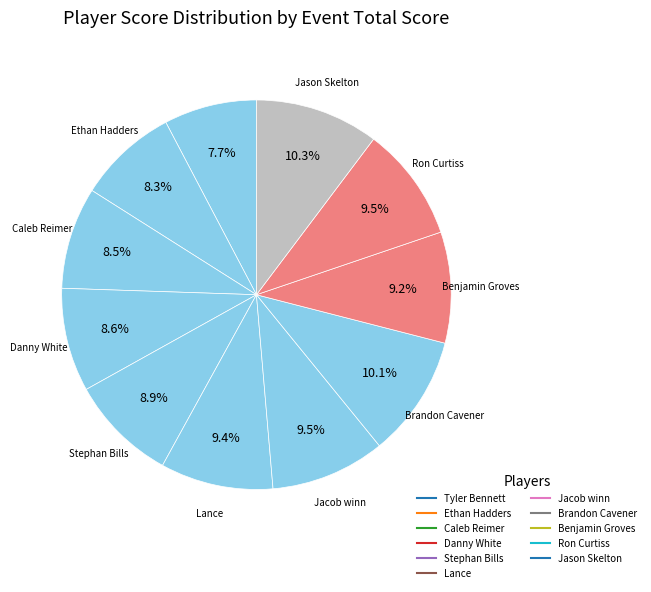

How many segments does this pie chart have?

11